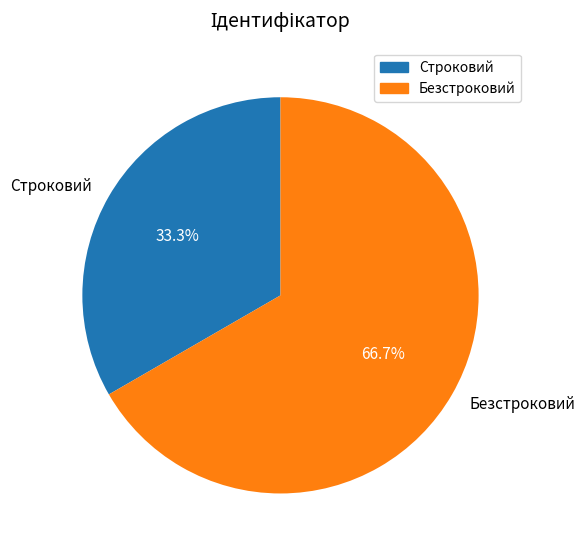

To the nearest percent, what is the difference between the Безстроковий and Строковий slice percentages?

33%